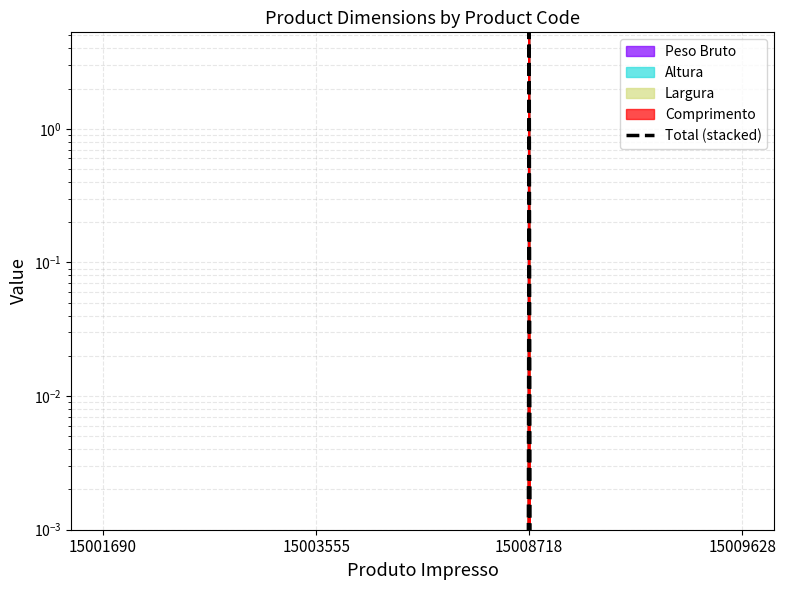

The value at 15008718 is 1.5. True or false?

False